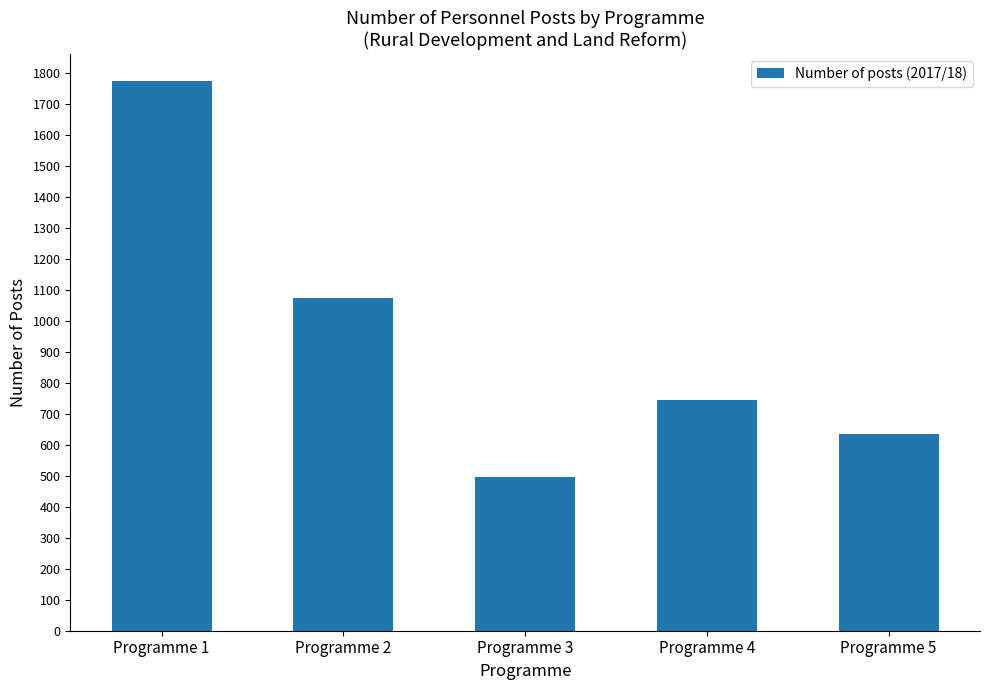

List the labels in order of value, largest first.

Programme 1, Programme 2, Programme 4, Programme 5, Programme 3